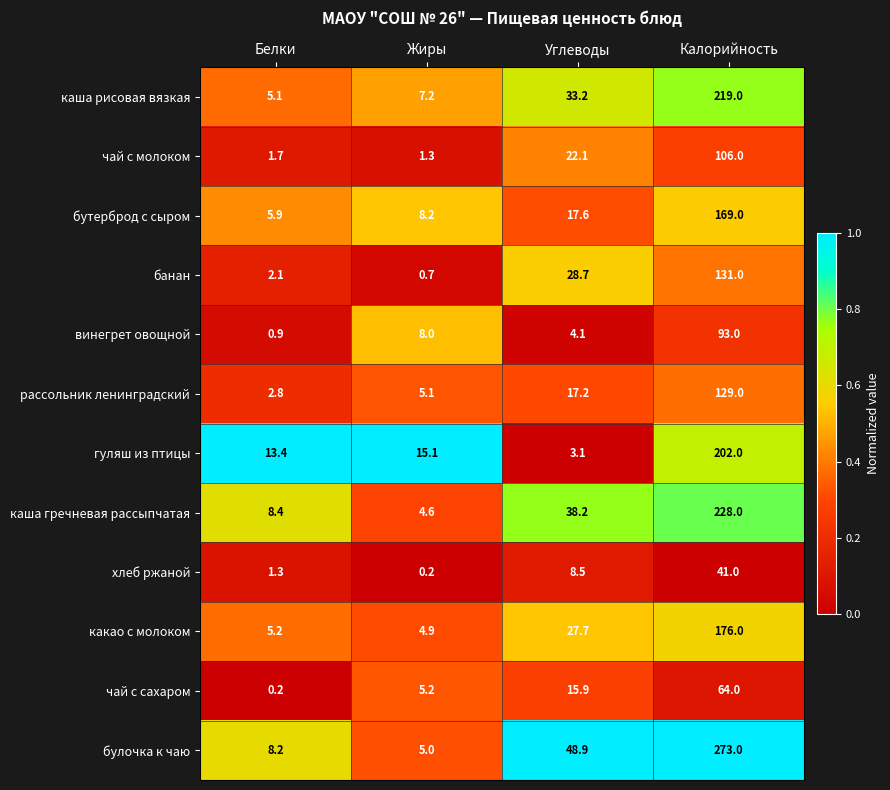

At which label does булочка к чаю first exceed 48?

Углеводы